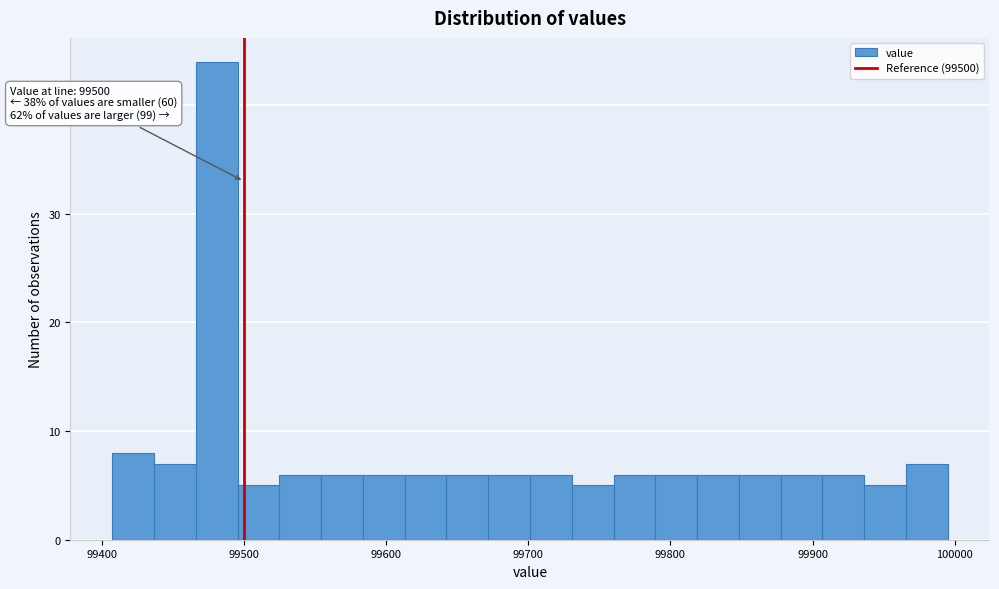

Read against the x-axis, roughly where is the centre of the tallest bar?

99480